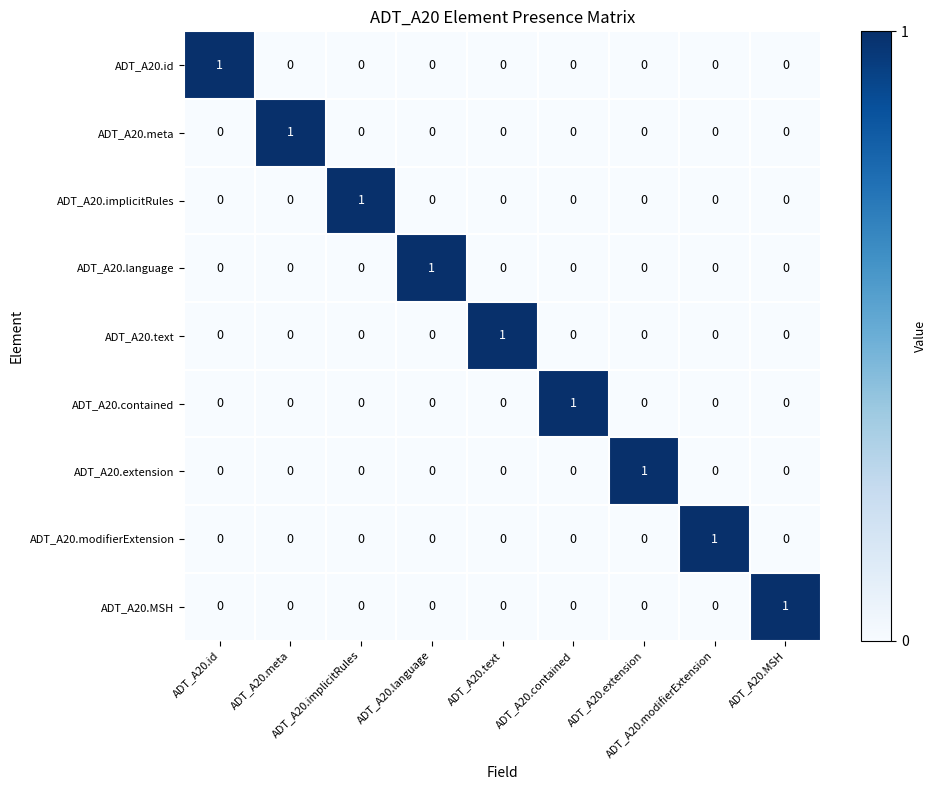

How many data points does each series have?

9